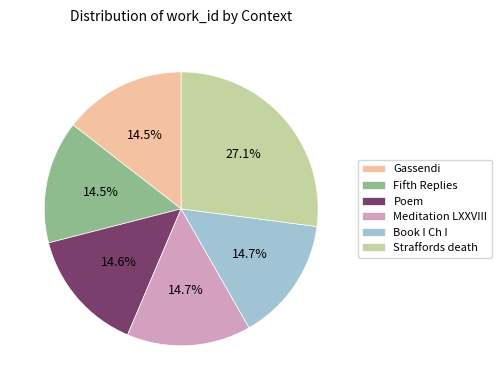

Combined, do Gassendi and Straffords death account for over 50%?

No